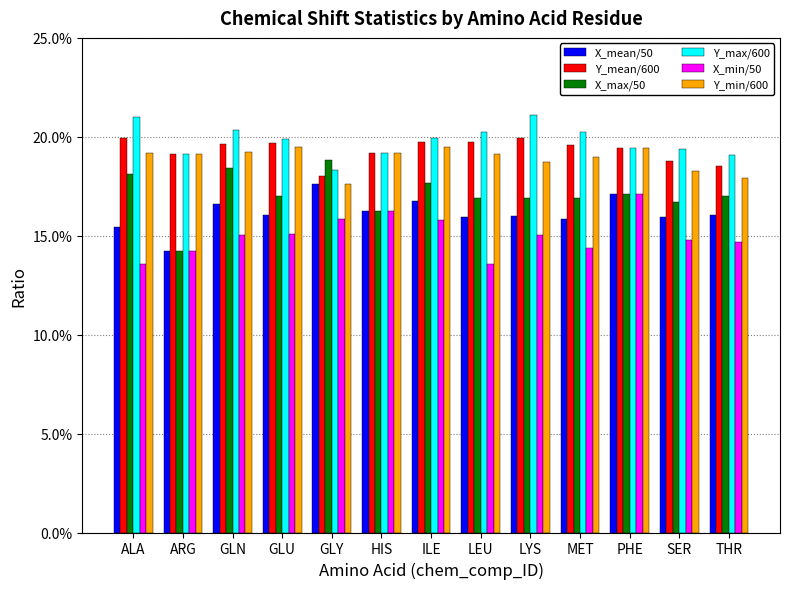

At which label does X_max/50 reach its peak?

GLY